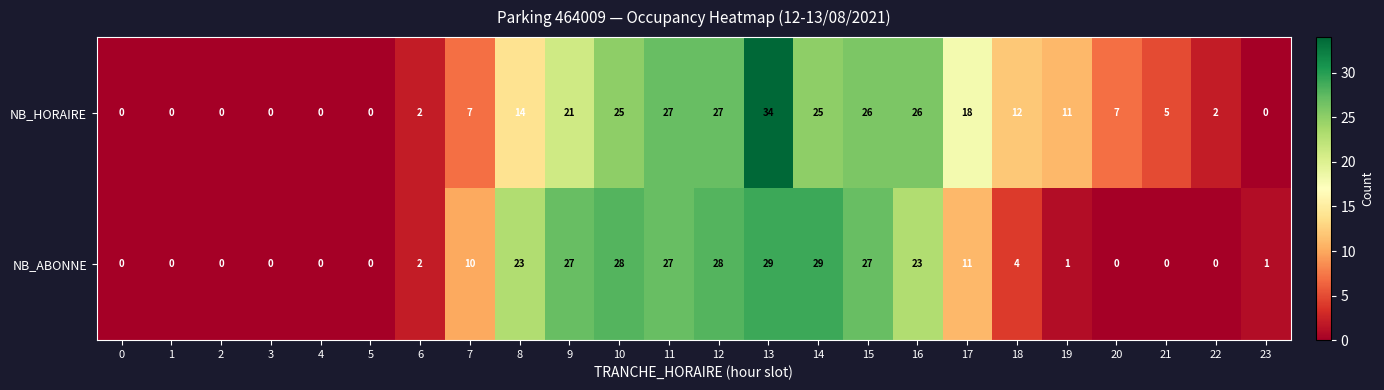

What is the greatest value displayed?

34